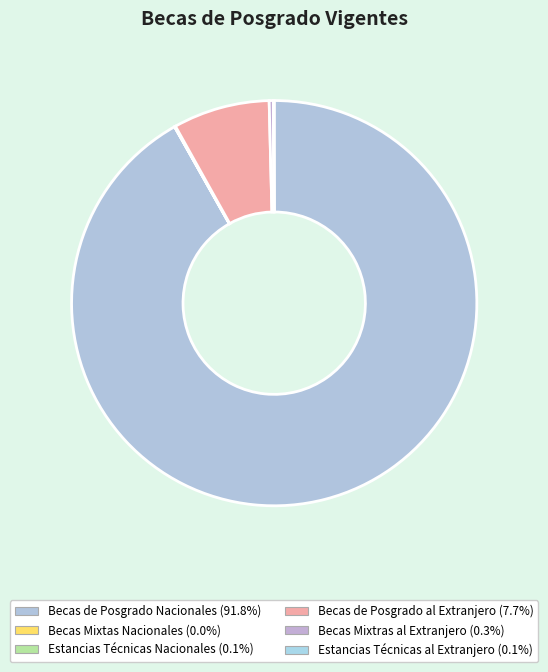

Do Becas Mixtras al Extranjero and Becas de Posgrado al Extranjero together represent more than half of the pie?

No